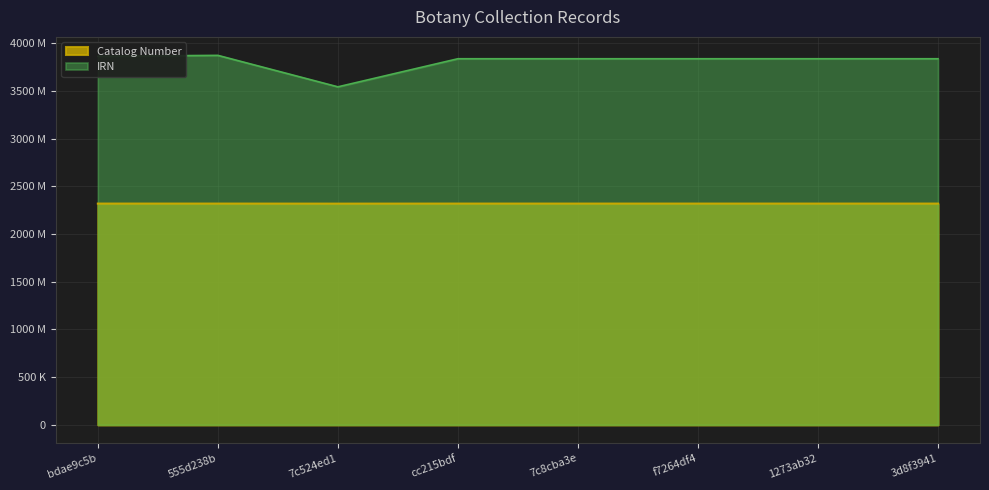

At how many categories does at least one series exceed 2578937?

8